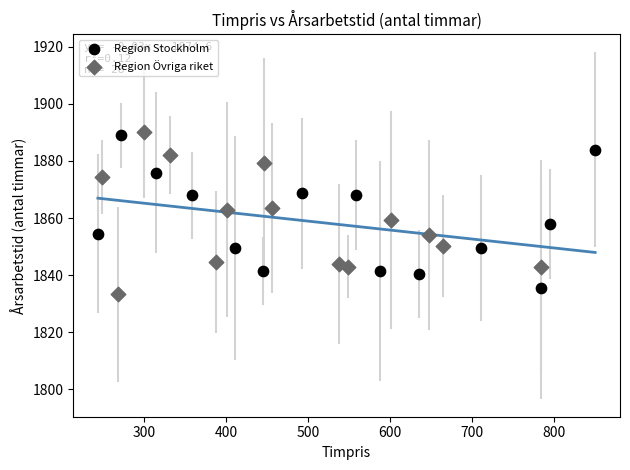

Which series contains the highest Y value?

Region Övriga riket